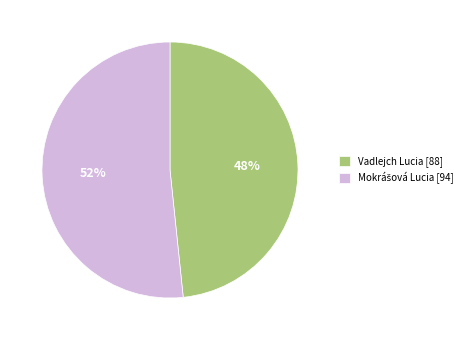

To the nearest percent, what is the average slice percentage?

50%